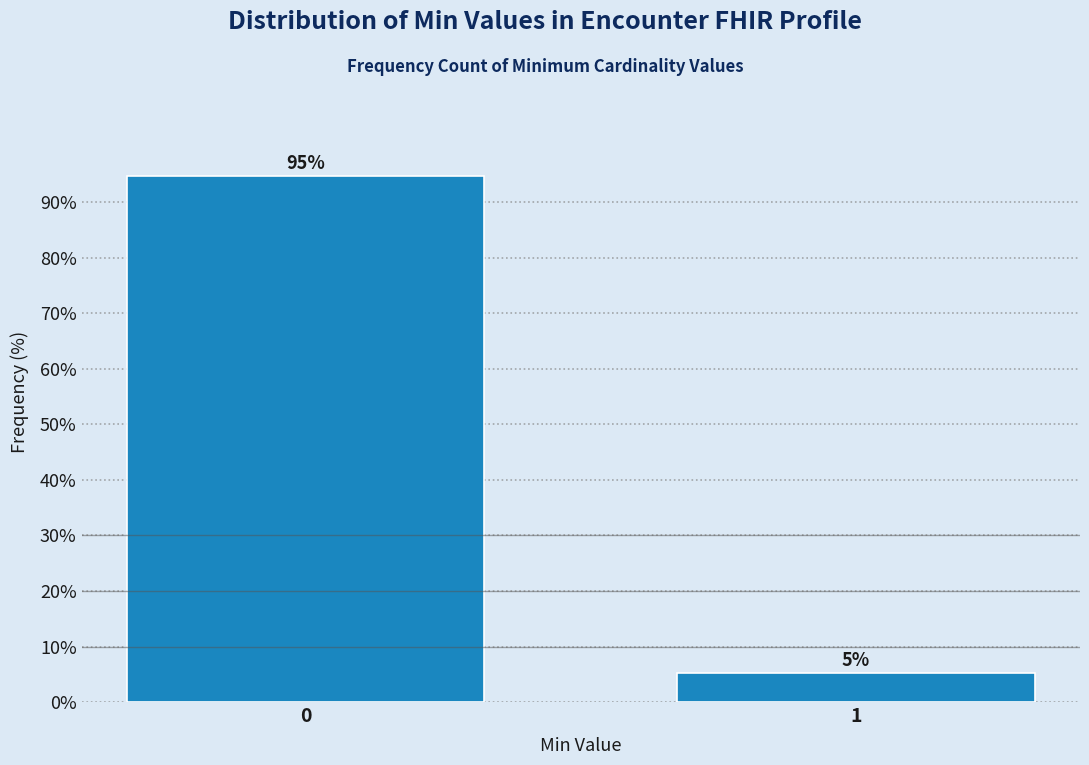

List the labels in order of value, largest first.

0, 1